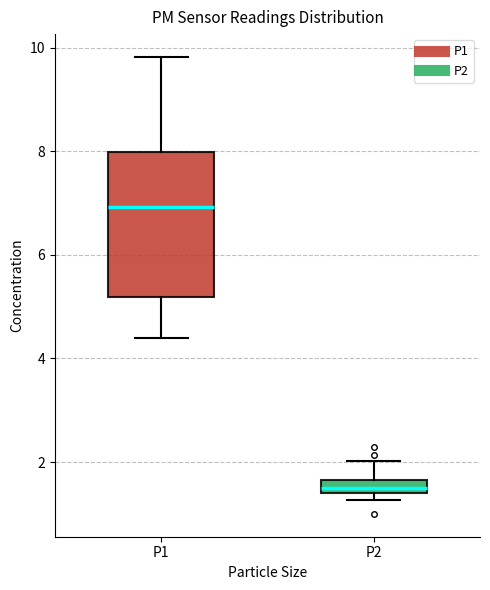

Where is the upper edge of the box for P2 on the y-axis? The values are not printed on the chart, so give them approximately, as read against the axis.

1.6